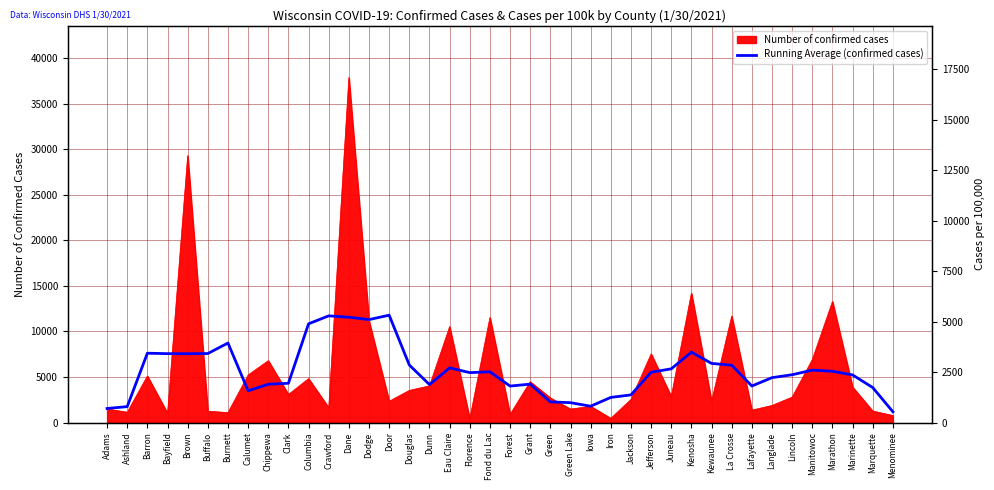

Reading right to left, what are all the values shown in this chart?

Menominee=1191.0	Marquette=3848.2	Marinette=5234.0	Marathon=5637.8	Manitowoc=5761.6	Lincoln=5256.2	Langlade=4936.4	Lafayette=4020.2	La Crosse=6301.2	Kewaunee=6497.4	Kenosha=7730.6	Juneau=5902.8	Jefferson=5528.2	Jackson=3044.8	Iron=2769.2	Iowa=1803.4	Green Lake=2191.4	Green=2278.6	Grant=4226.6	Forest=4013.4	Fond du Lac=5576.8	Florence=5487.2	Eau Claire=6013.0	Dunn=4176.4	Douglas=6321.8	Door=11785.4	Dodge=11304.8	Dane=11563.2	Crawford=11712.8	Columbia=10842.6	Clark=4319.0	Chippewa=4211.2	Calumet=3497.0	Burnett=8734.6	Buffalo=7581.0	Brown=7559.4	Bayfield=7569.0	Barron=7616.4	Ashland=1759.8	Adams=1553.2